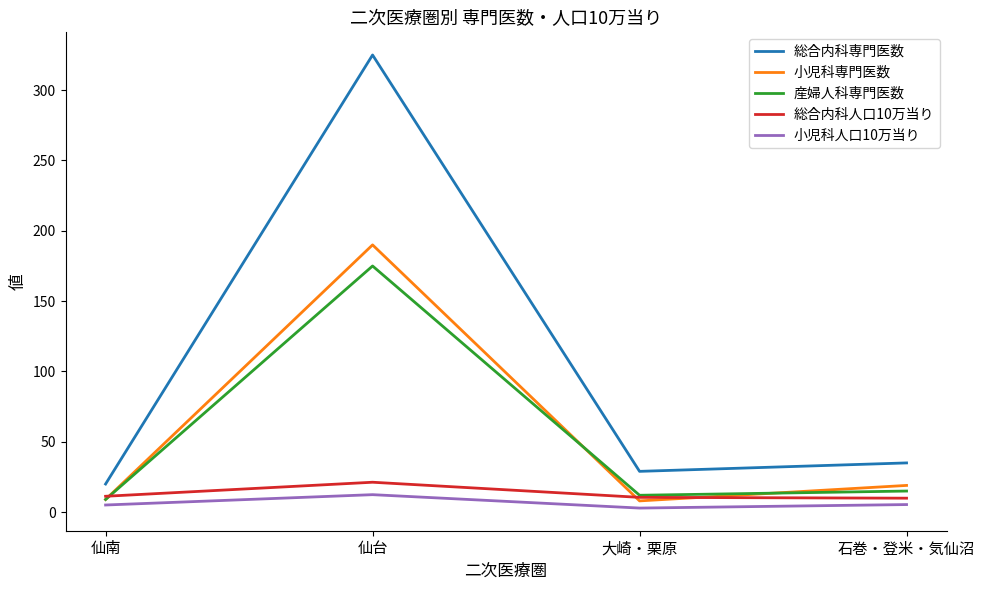

At which label does 小児科人口10万当り first exceed 5?

仙南